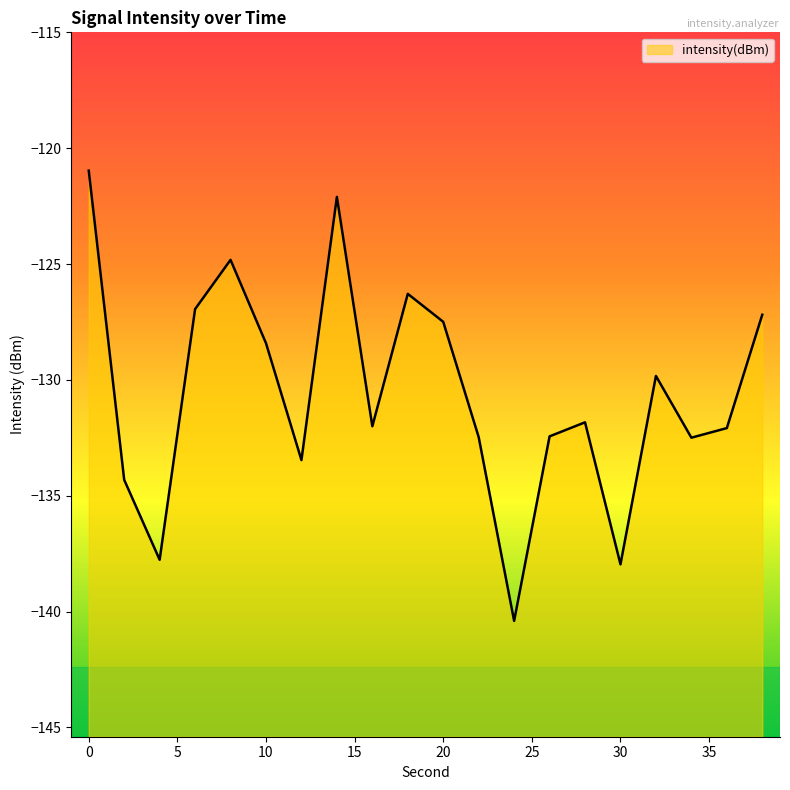

What is the change in value from 4 to 28?

+5.9